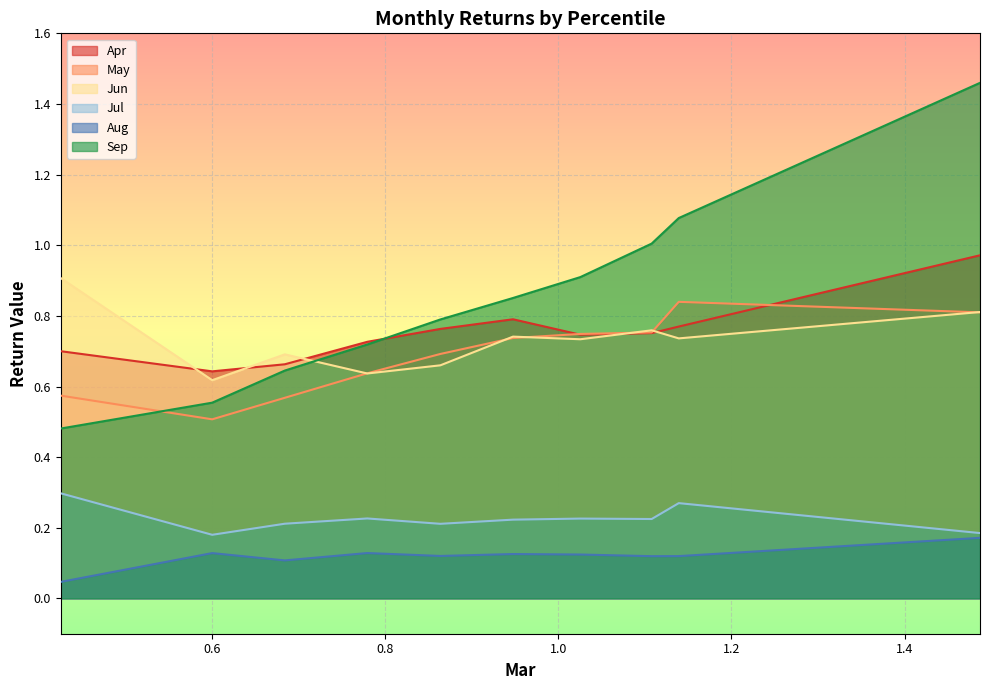

Reading left to right, list all the values displayed in this chart.

Apr: pct05=0.7	pct15=0.6	pct25=0.7	pct35=0.7	pct45=0.8	pct55=0.8	pct65=0.7	pct75=0.8	pct85=0.8	pct95=1.0
May: pct05=0.6	pct15=0.5	pct25=0.6	pct35=0.6	pct45=0.7	pct55=0.7	pct65=0.7	pct75=0.8	pct85=0.8	pct95=0.8
Jun: pct05=0.9	pct15=0.6	pct25=0.7	pct35=0.6	pct45=0.7	pct55=0.7	pct65=0.7	pct75=0.8	pct85=0.7	pct95=0.8
Jul: pct05=0.3	pct15=0.2	pct25=0.2	pct35=0.2	pct45=0.2	pct55=0.2	pct65=0.2	pct75=0.2	pct85=0.3	pct95=0.2
Aug: pct05=0.0	pct15=0.1	pct25=0.1	pct35=0.1	pct45=0.1	pct55=0.1	pct65=0.1	pct75=0.1	pct85=0.1	pct95=0.2
Sep: pct05=0.5	pct15=0.6	pct25=0.6	pct35=0.7	pct45=0.8	pct55=0.9	pct65=0.9	pct75=1.0	pct85=1.1	pct95=1.5